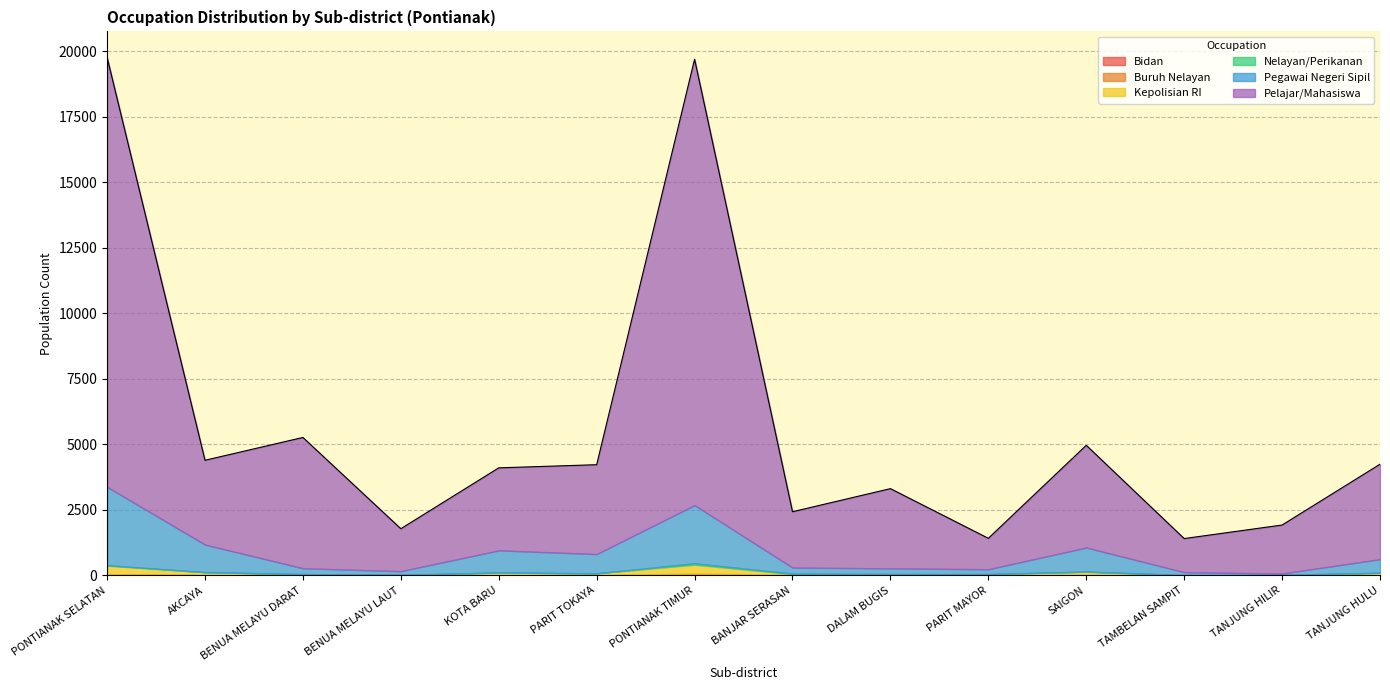

At how many categories does at least one series exceed 4167?

3